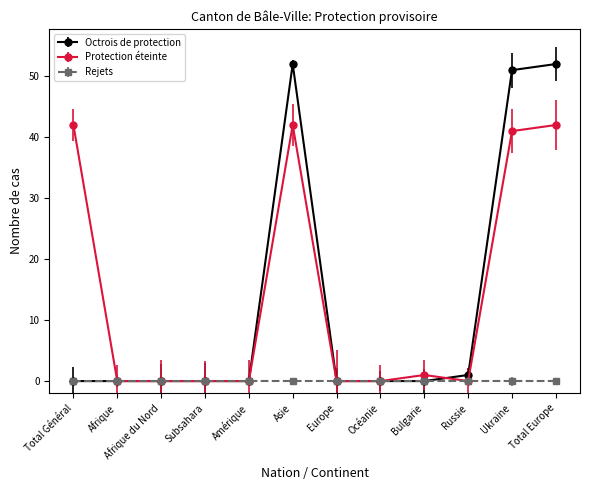

What is the difference between the second highest and minimum values in the Octrois de protection series?

52